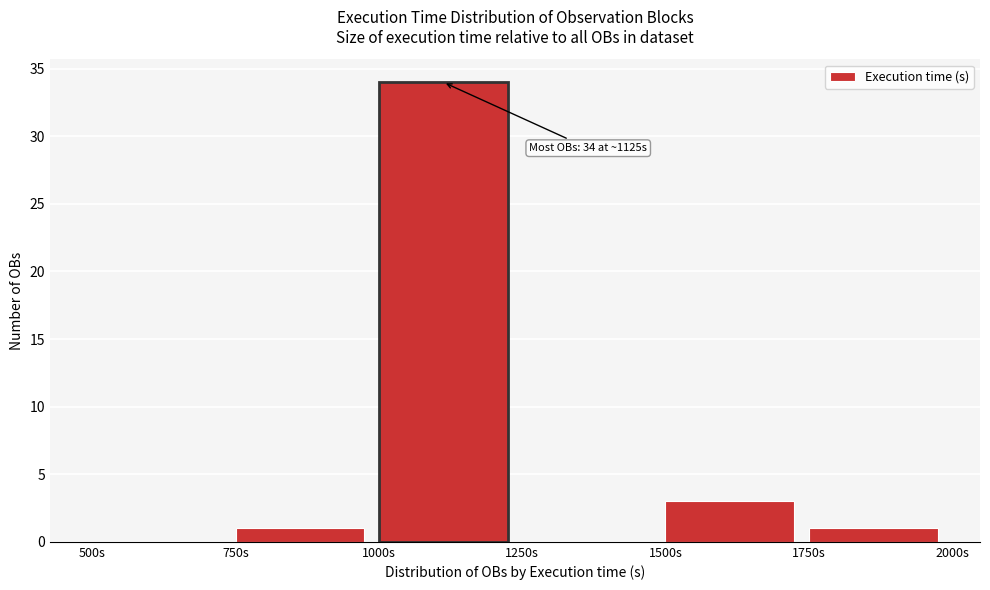

Over which range of the x-axis is the bar tallest?

1000 to 1250